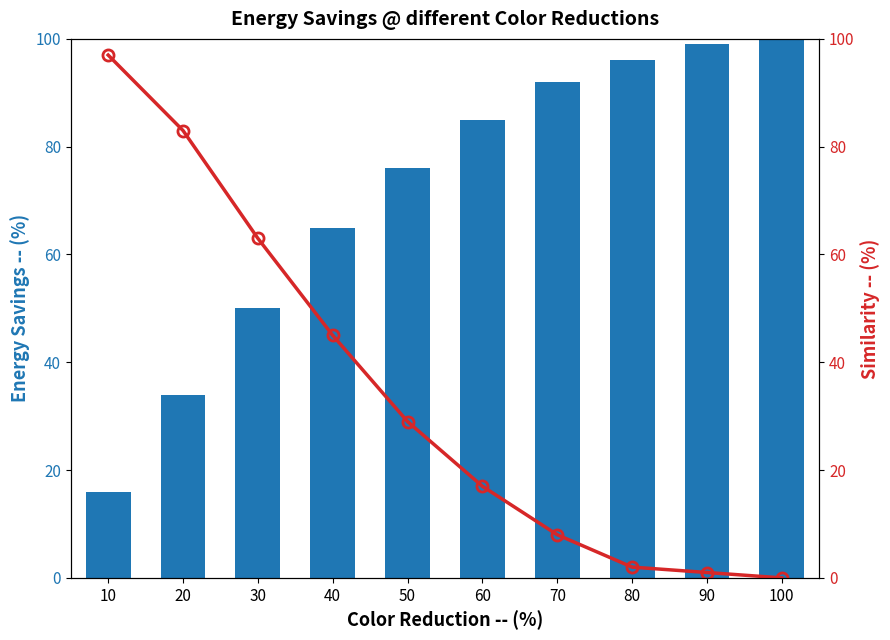

Count the number of categories in the chart.

10